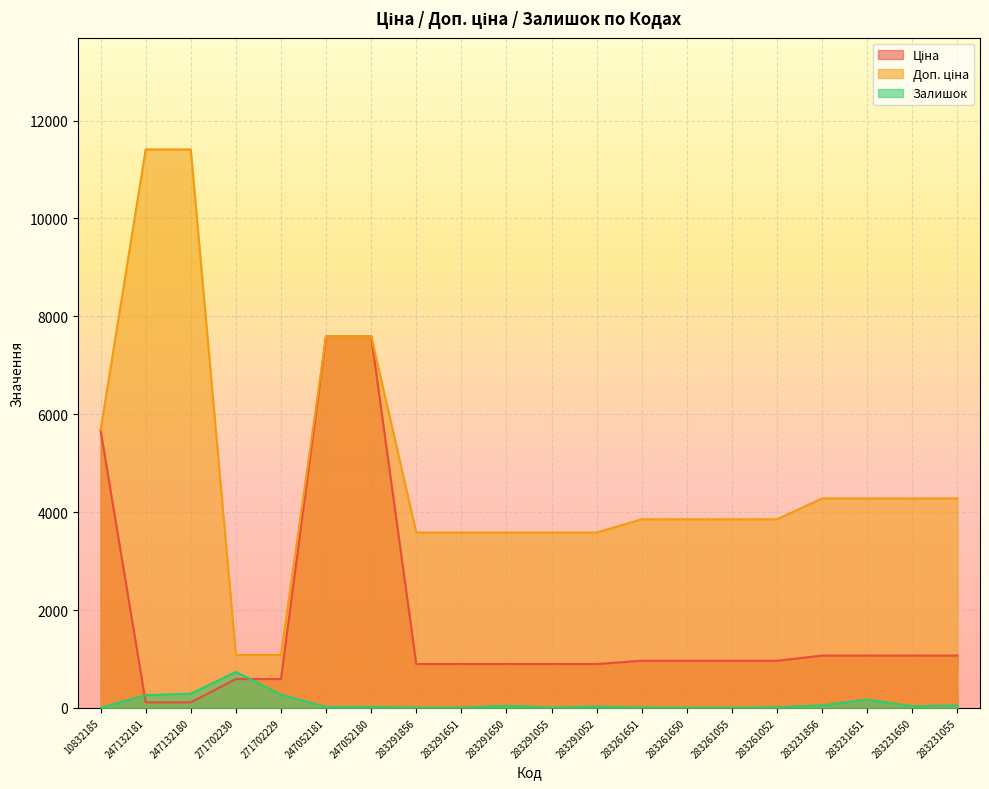

Which series has the largest total across all categories?

Доп. ціна